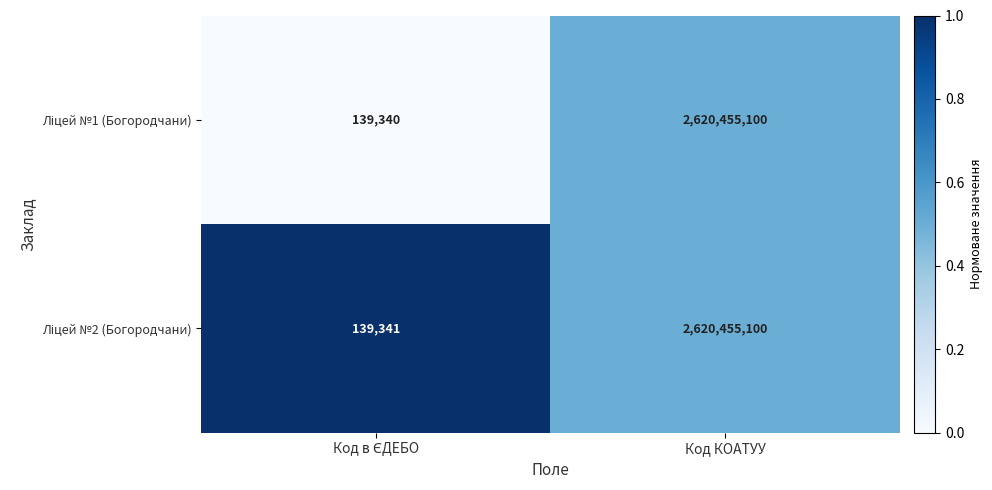

What is the minimum value shown in the chart?

139340